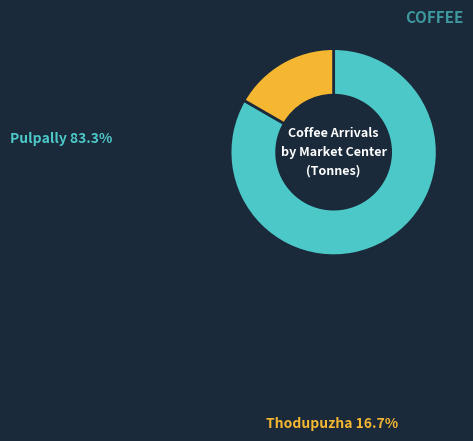

What portion of the pie excludes Pulpally?

16.7%